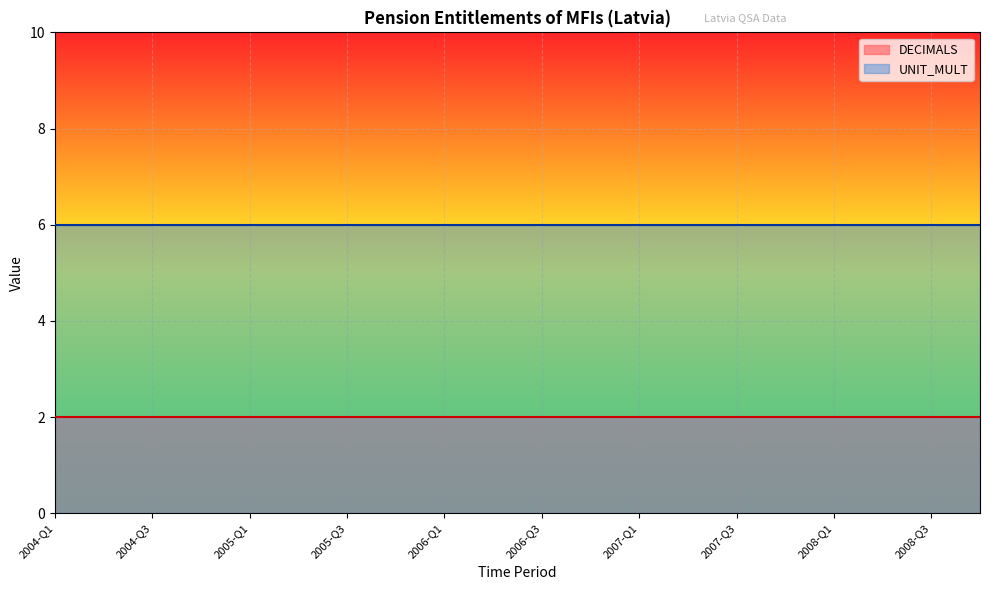

What is the sum of all UNIT_MULT values?

120